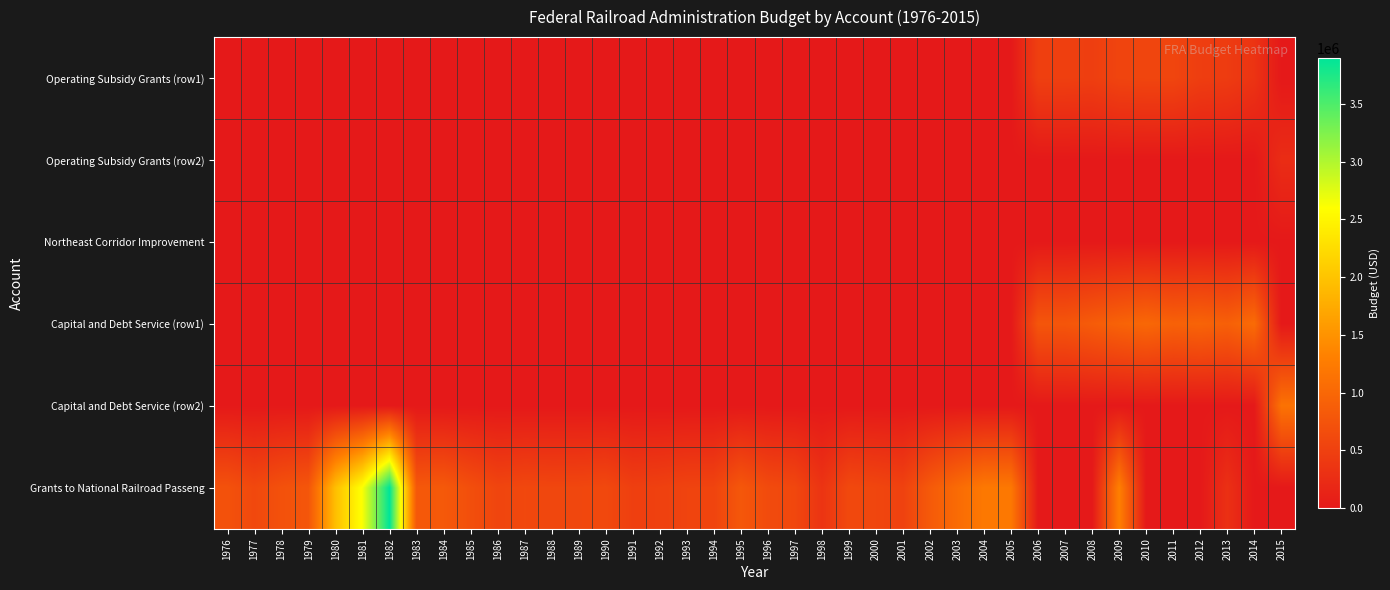

At 2015, list the series in order from largest to smallest.

Capital and Debt Service (row2), Operating Subsidy Grants (row2), Operating Subsidy Grants (row1), Northeast Corridor Improvement, Capital and Debt Service (row1), Grants to National Railroad Passeng